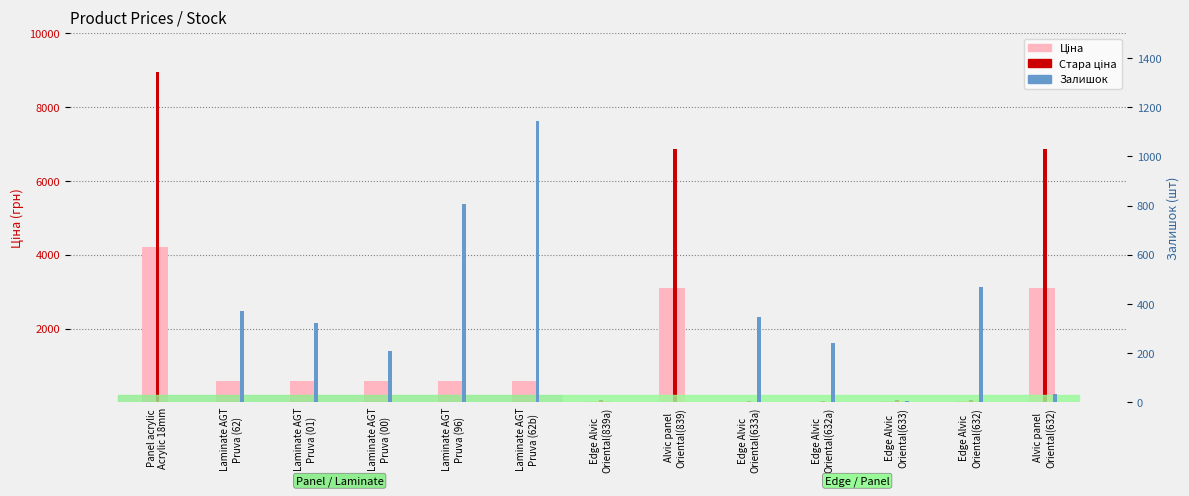

What position from the right is Laminate AGT
Pruva (62b)?

8